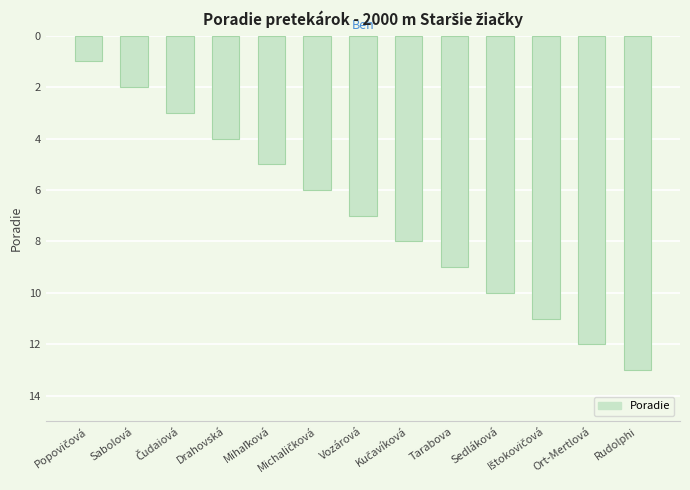

What is the difference between the maximum and second lowest values?

11